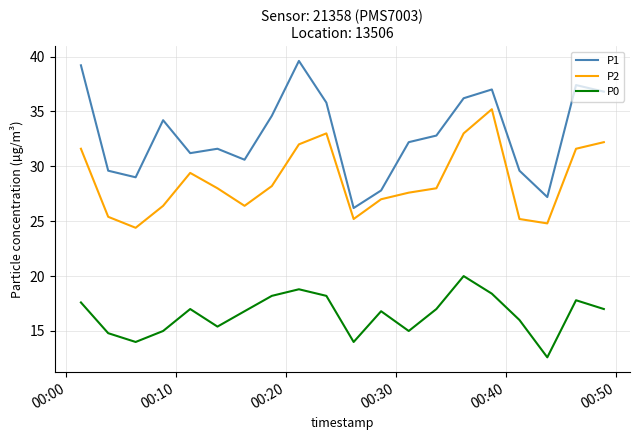

True or false: P1 and P2 cross at least once.

False